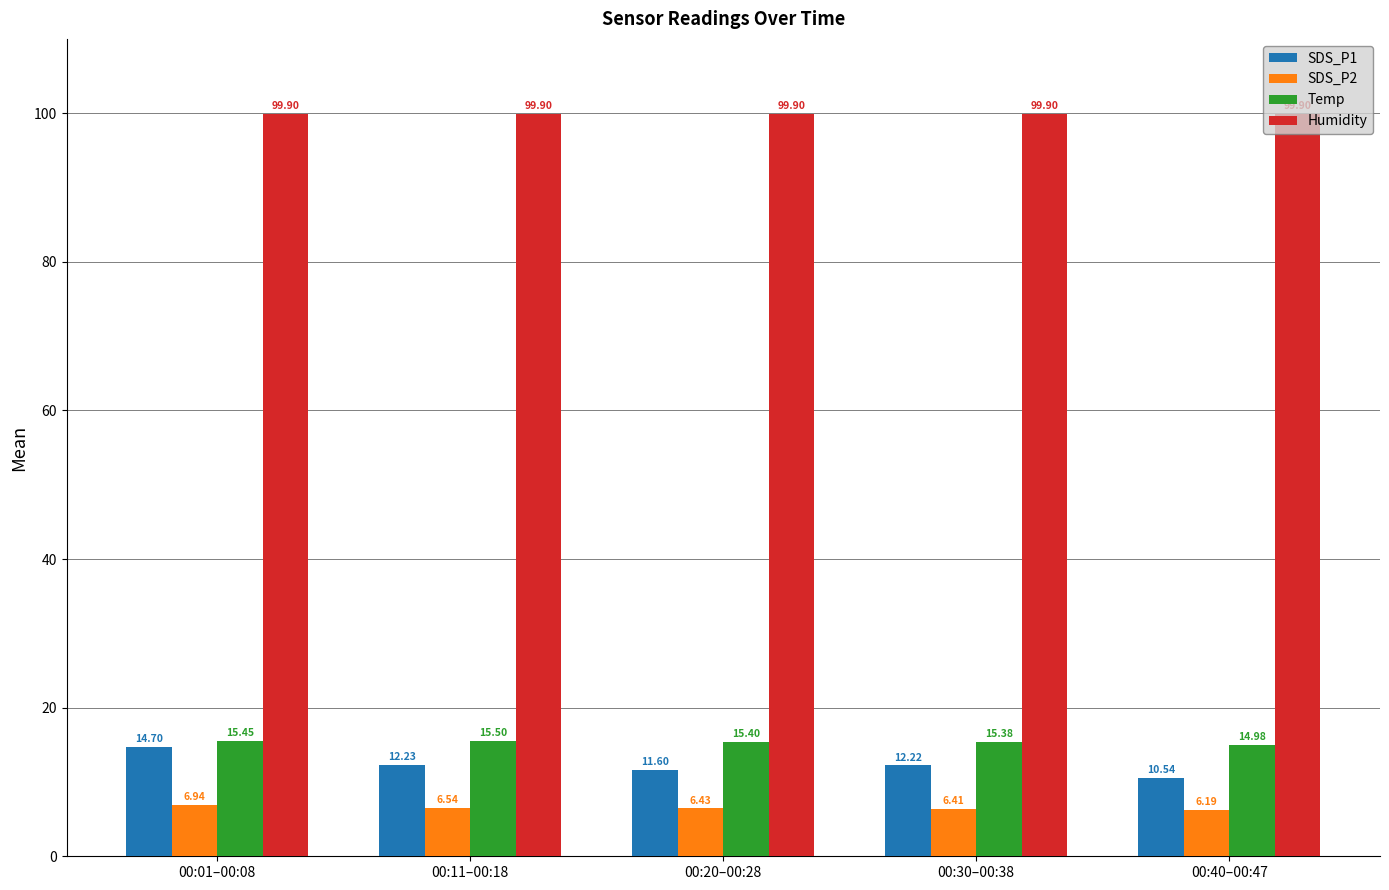

Rank the categories by Temp value from highest to lowest.

00:11–00:18, 00:01–00:08, 00:20–00:28, 00:30–00:38, 00:40–00:47